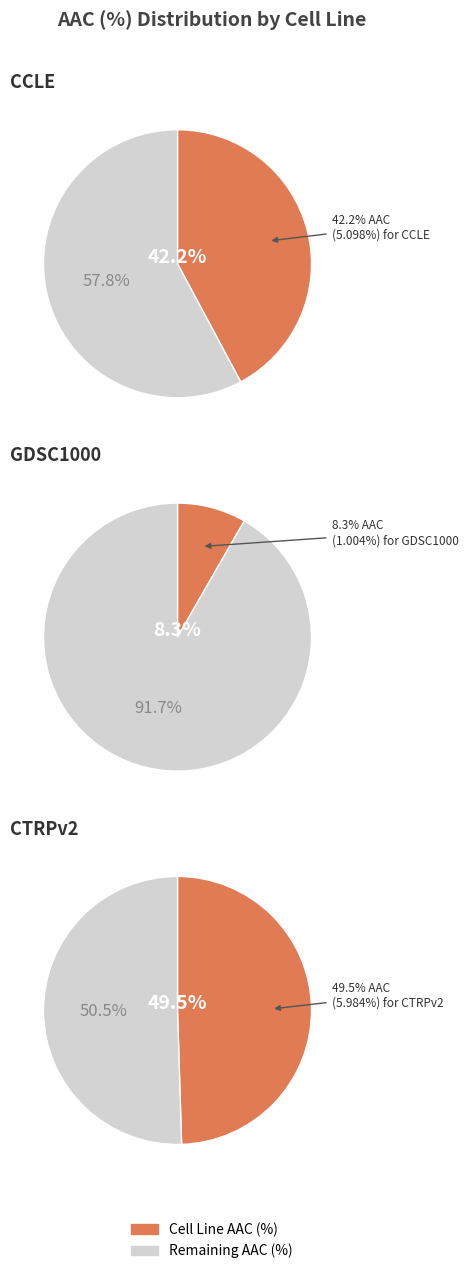

Which category has the smallest portion of the pie?

GDSC1000